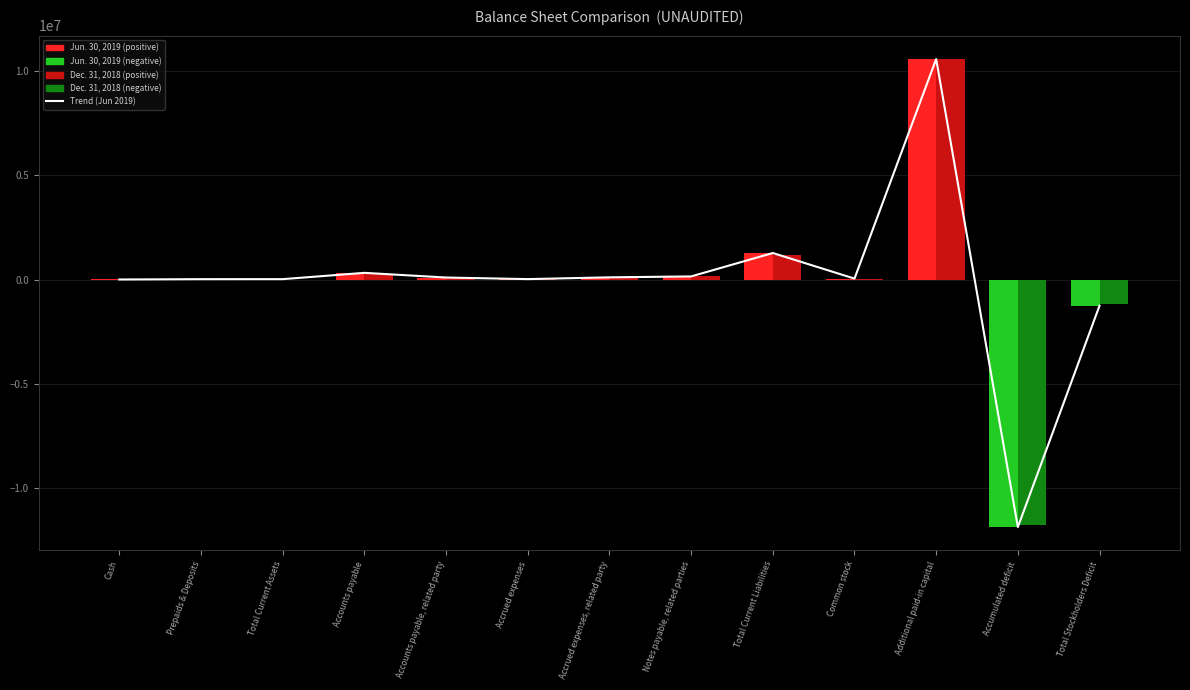

Count the number of data series in this chart.

3